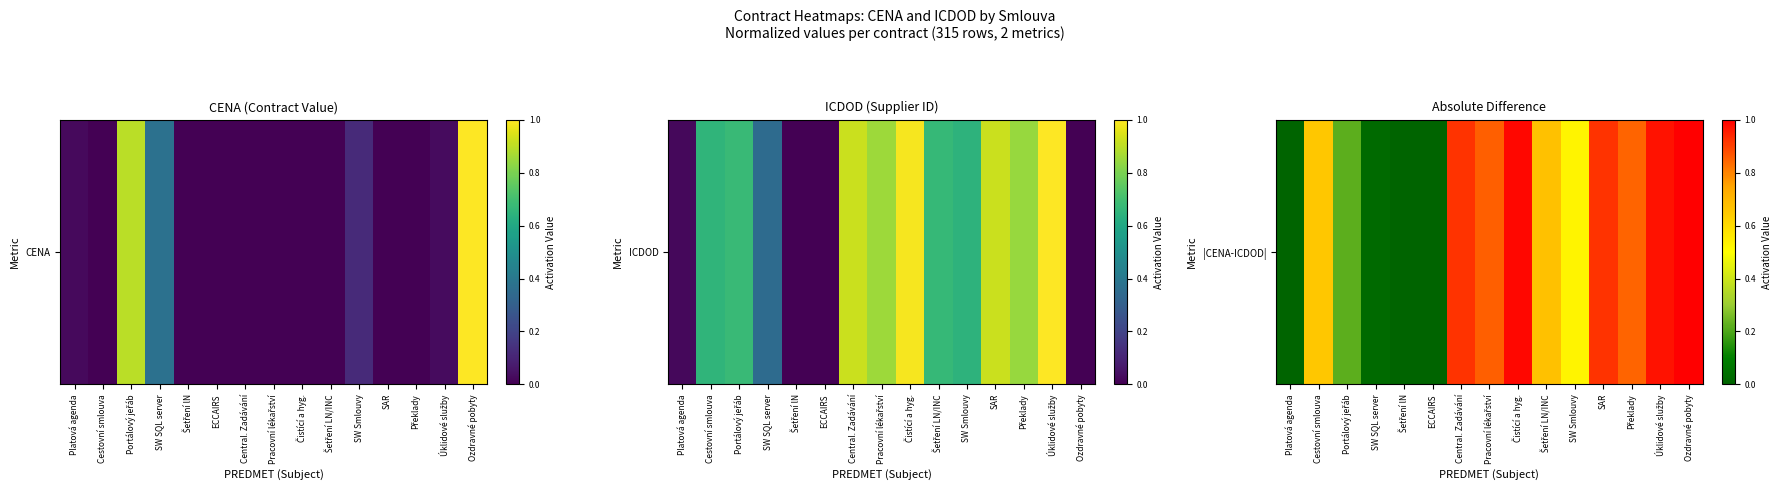

Reading right to left, extract all data points from this chart.

Ozdravné pobyty=1.0	Úklidové služby=1.0	Překlady=0.8	SAR=0.9	SW Smlouvy=0.5	Šetření LN/INC=0.7	Čistící a hyg.=1.0	Pracovní lékařství=0.9	Central. Zadávání=0.9	ECCAIRS=0.0	Šetření lN=0.0	SW SQL server=0.0	Portálový jeřáb=0.2	Cestovní smlouva=0.7	Platová agenda=0.0